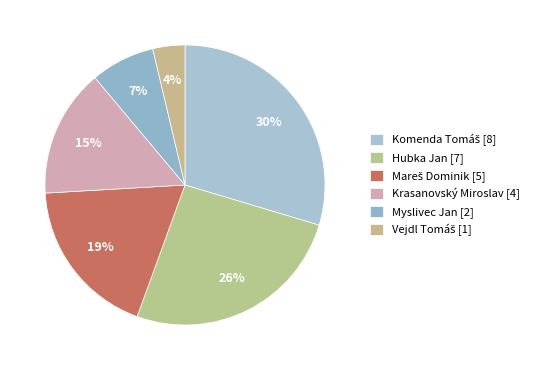

True or false: Mareš Dominik accounts for 19% of the total.

True